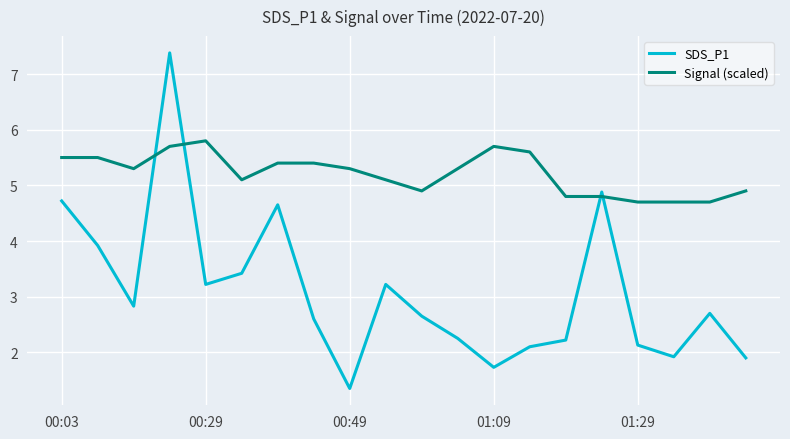

How many times do Signal (scaled) and SDS_P1 cross each other?

4